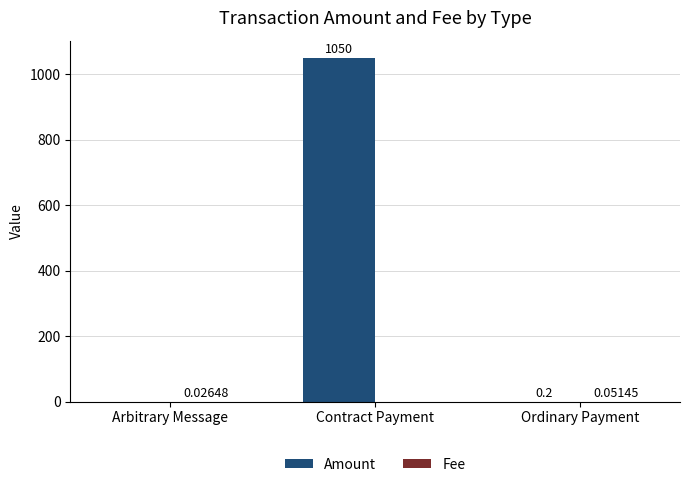

Which series has the largest total across all categories?

Amount